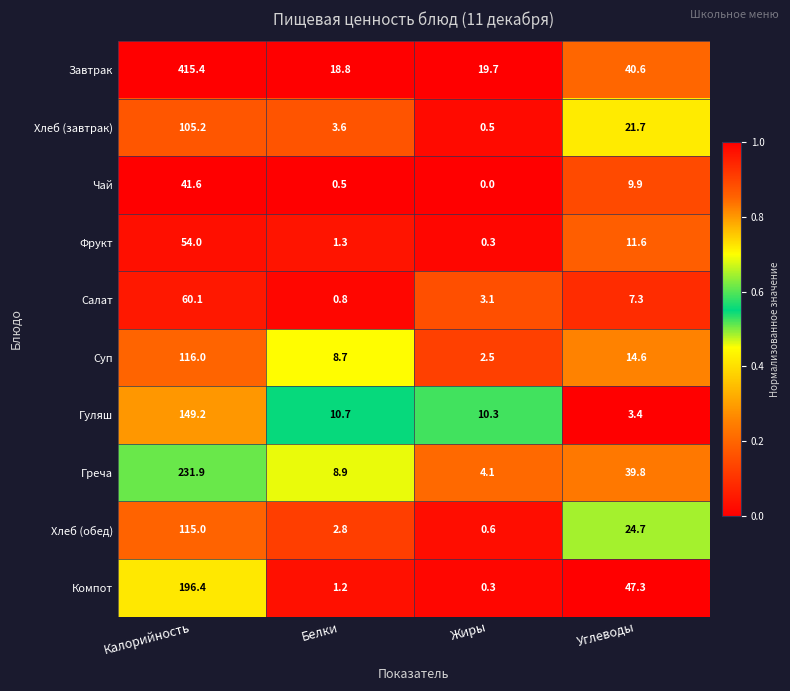

The Хлеб (завтрак) series shows 0.5 at Жиры. True or false?

True